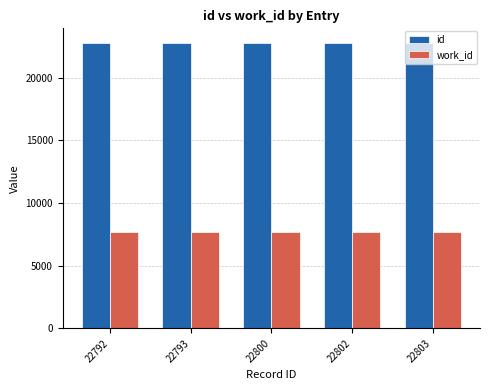

List the series in order of their peak value, highest first.

id, work_id